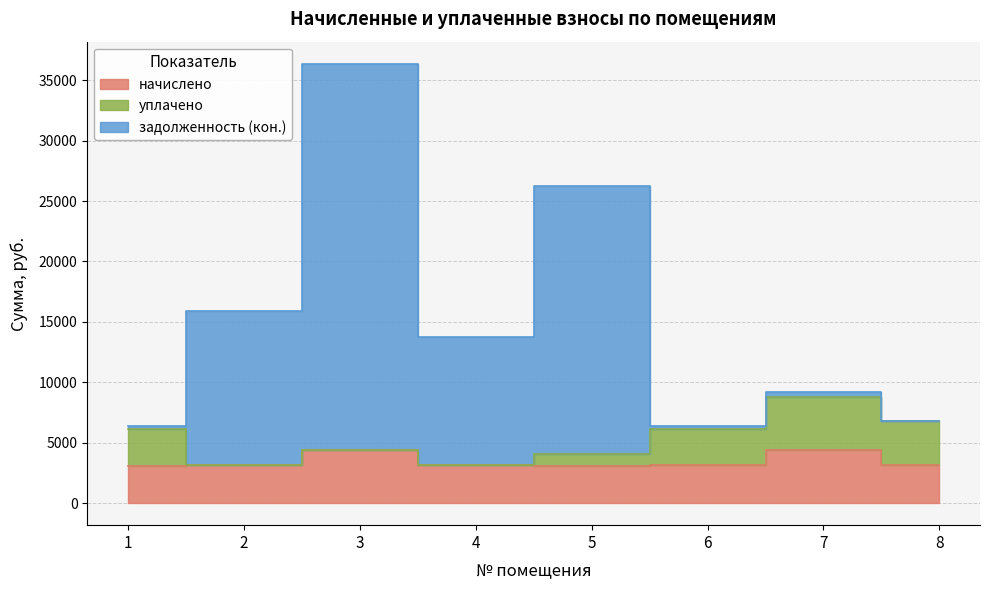

True or false: задолженность (кон.) and начислено intersect in this chart.

False